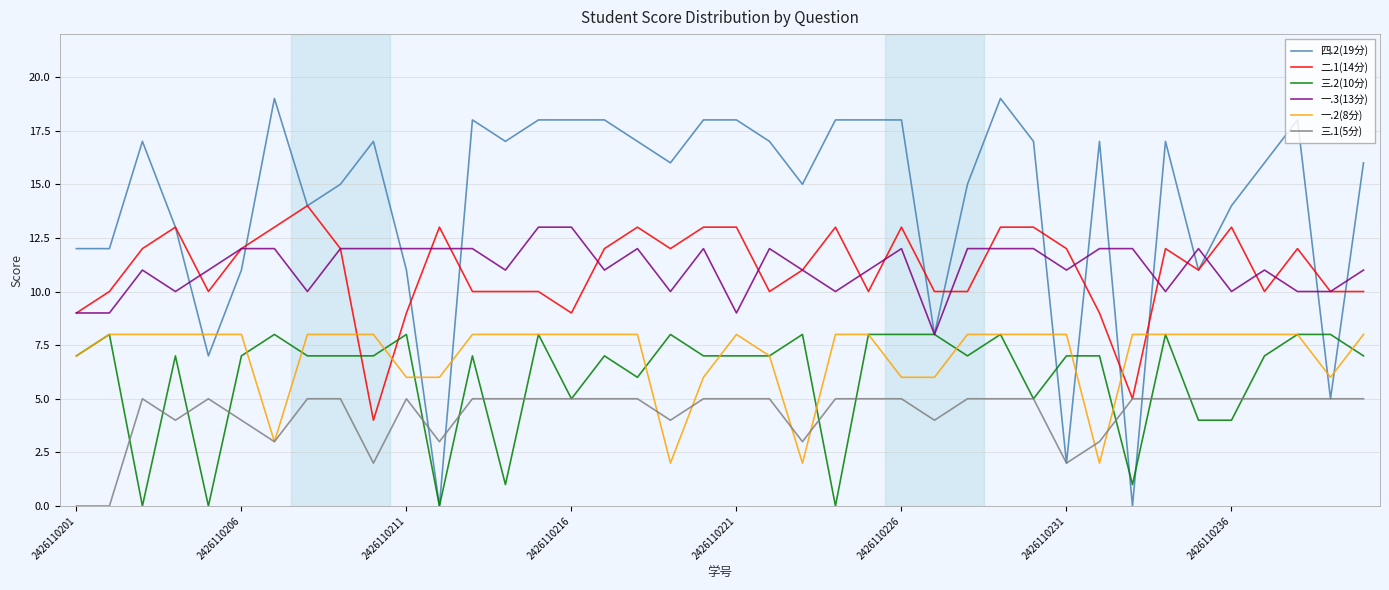

True or false: 三.1(5分) and 一.3(13分) cross at least once.

False